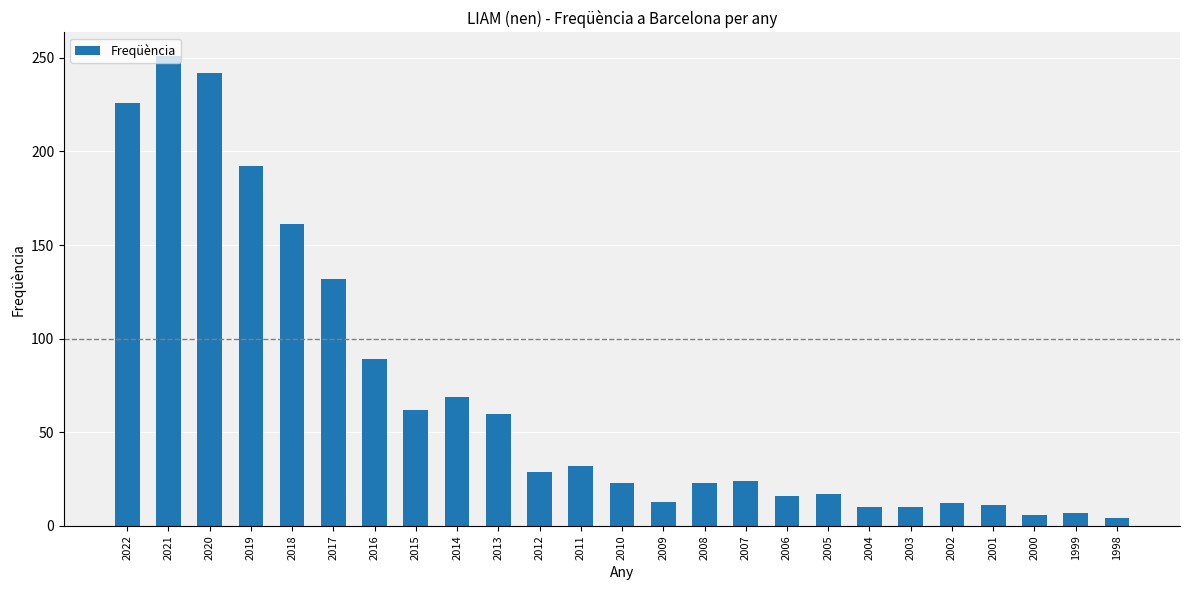

What is the approximate value at 2007, to the nearest 10?

20